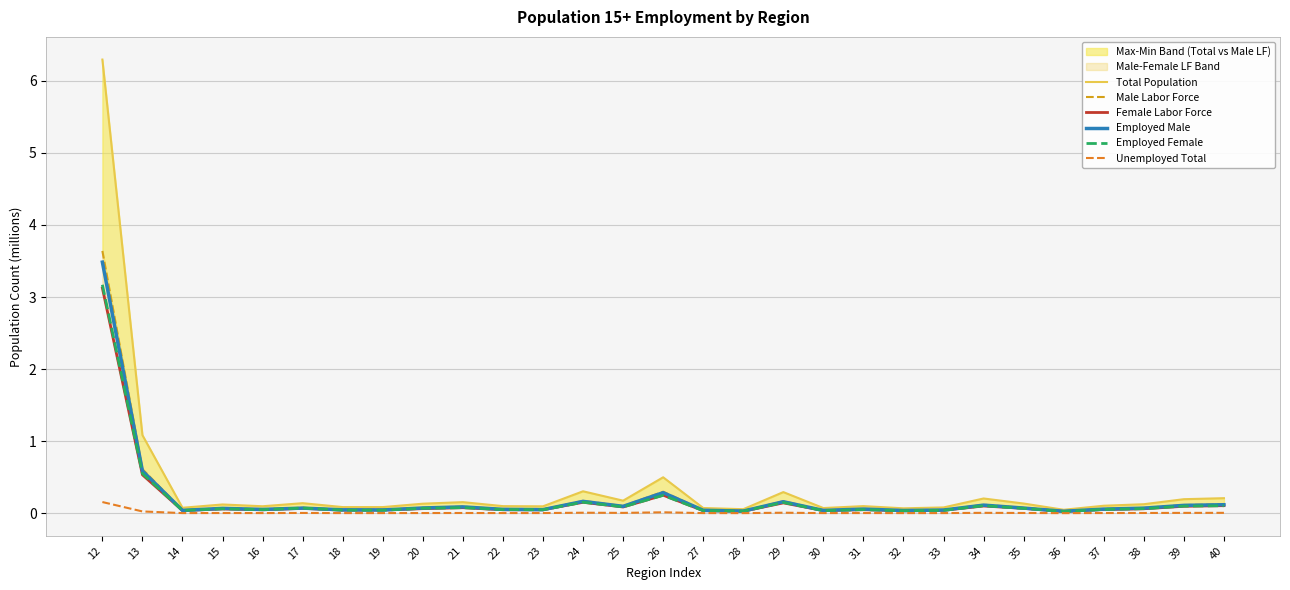

Where is Employed Male nearest to the value 1?

13